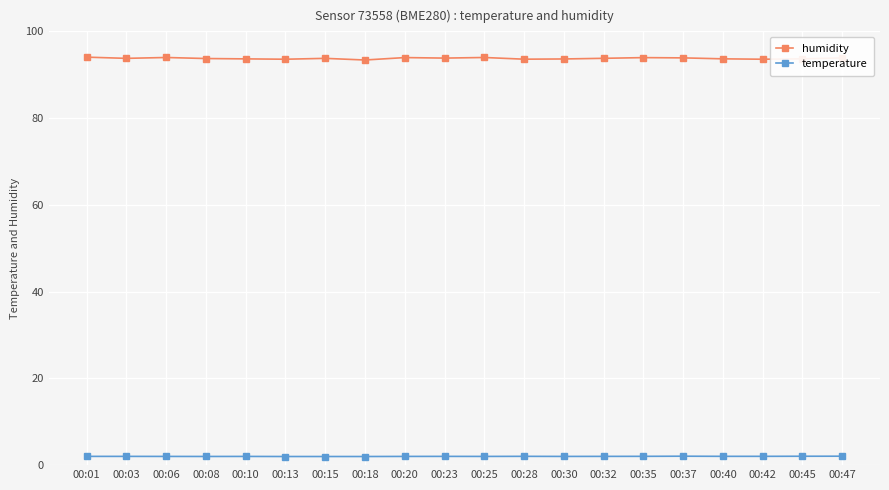

Which series has the largest range (max minus min)?

humidity